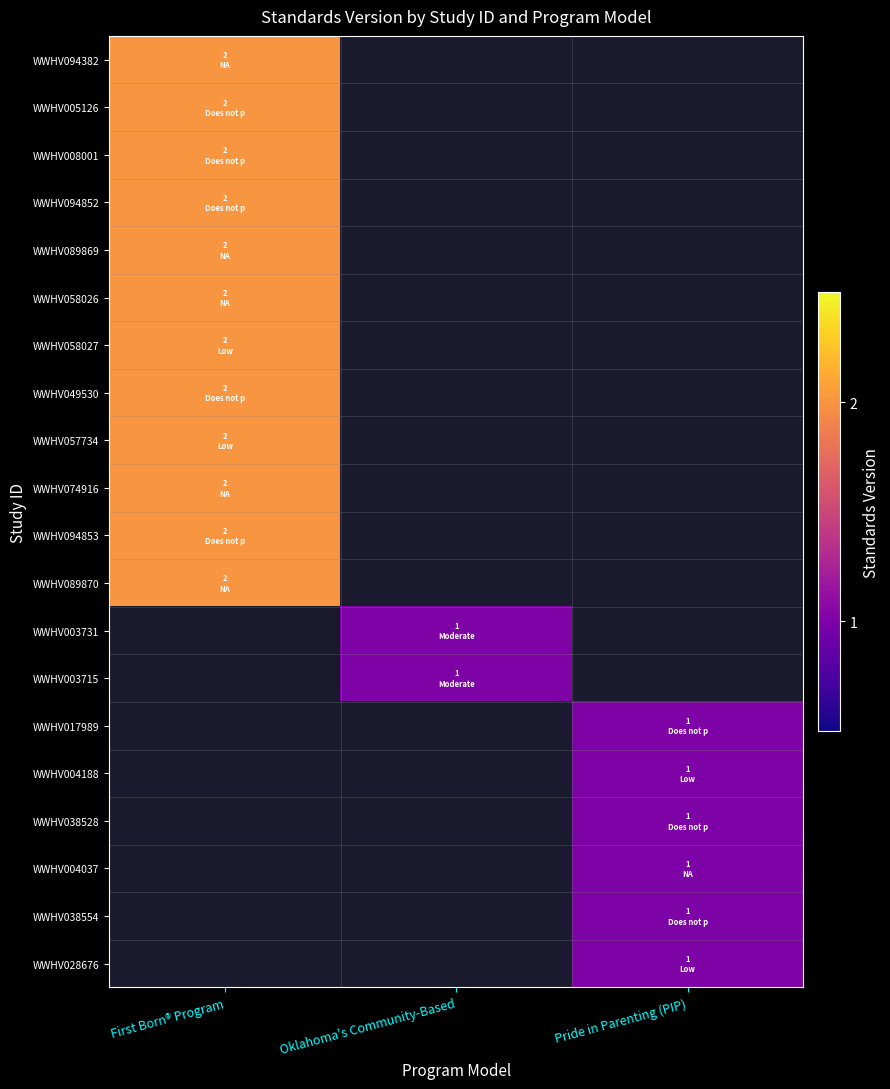

Where is WWHV058027 nearest to the value 2?

First Born® Program